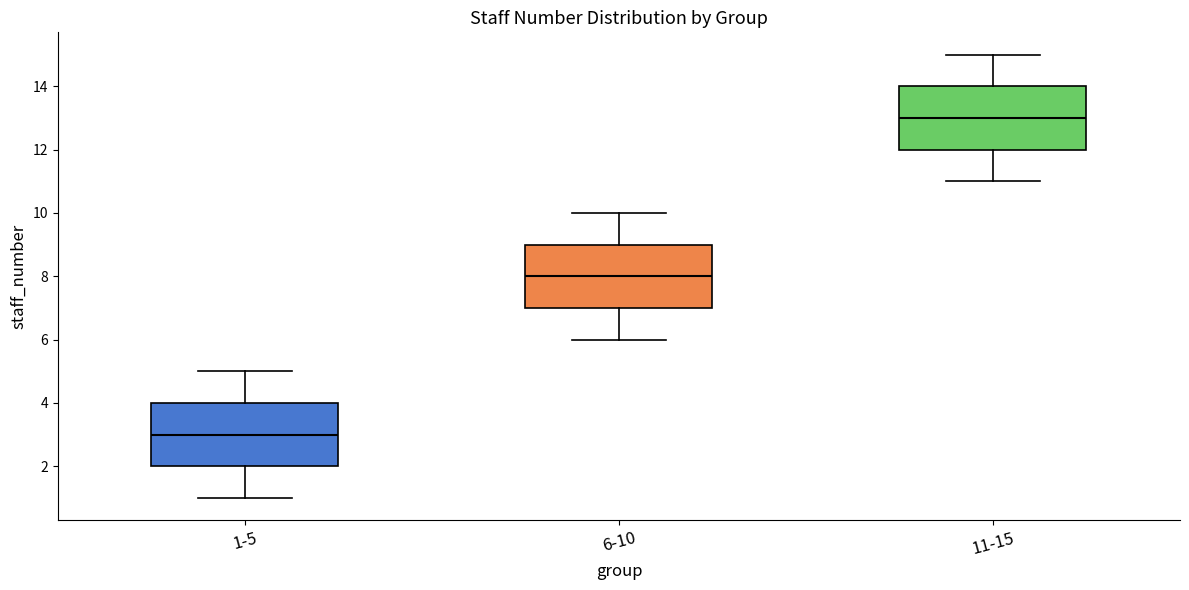

Where does the lower whisker of the box for 1-5 end on the y-axis? The values are not printed on the chart, so give them approximately, as read against the axis.

1